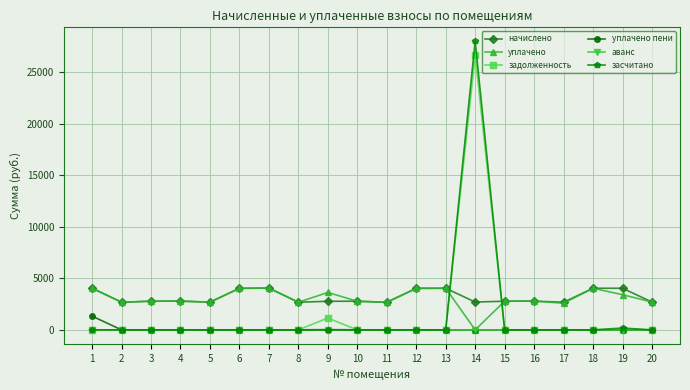

What is the lowest value of the начислено series?

2674.4